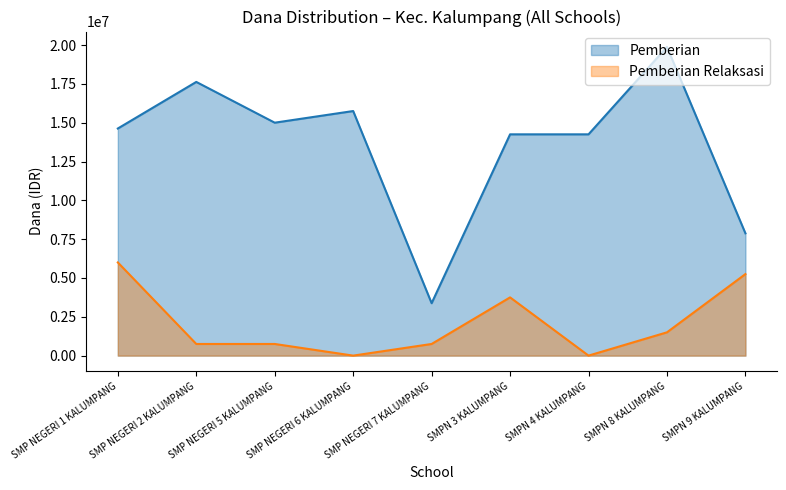

The Pemberian Relaksasi series shows 404236 at SMP NEGERI 5 KALUMPANG. True or false?

False